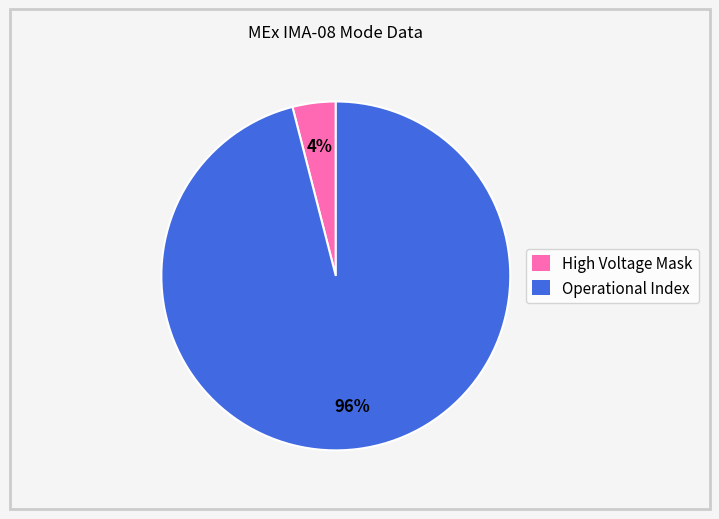

To the nearest percent, what is the combined percentage of Operational Index and High Voltage Mask?

100%